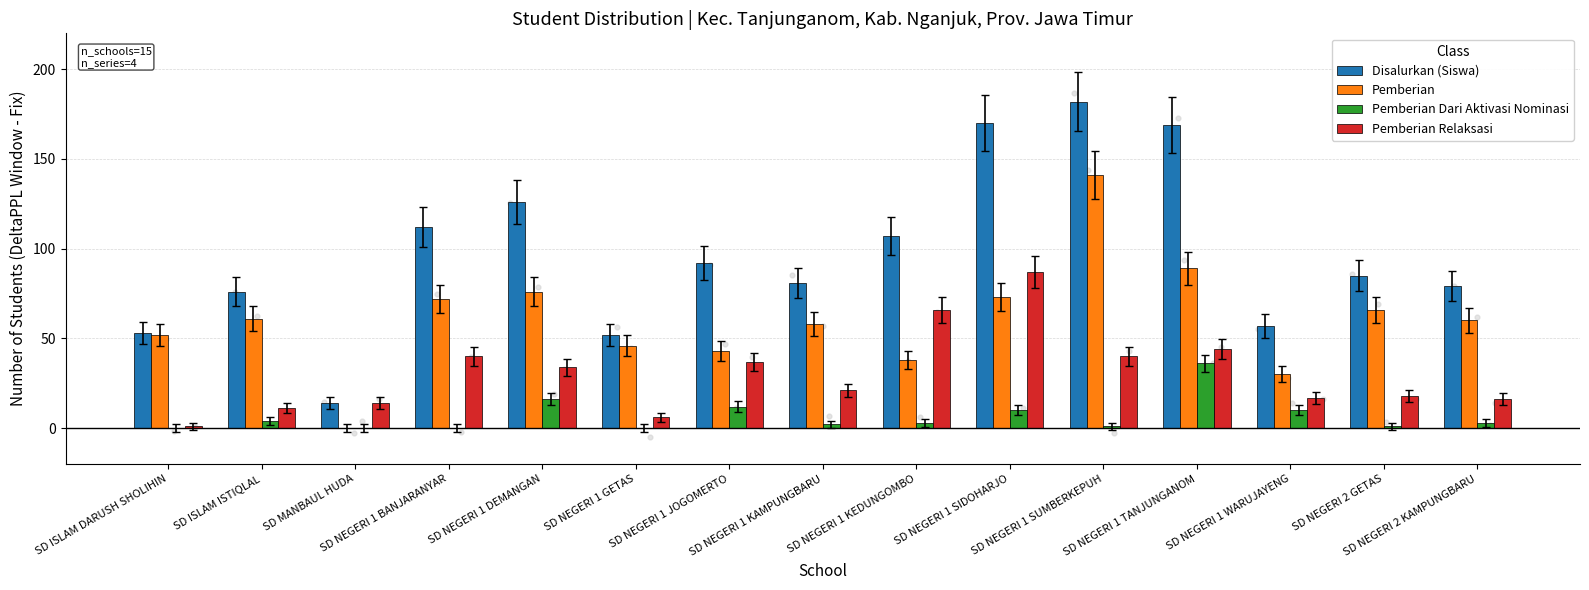

Which series has the largest total across all categories?

Disalurkan (Siswa)